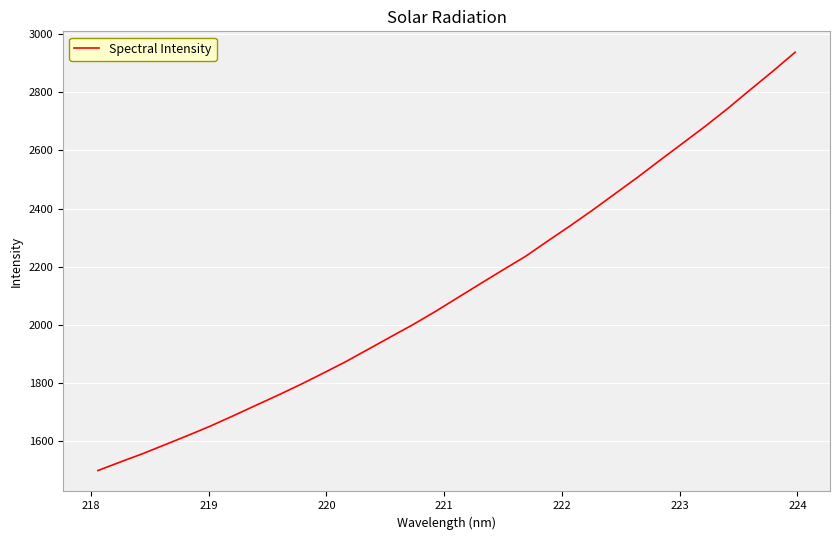

True or false: the data has more than 0 interior local peaks.

False